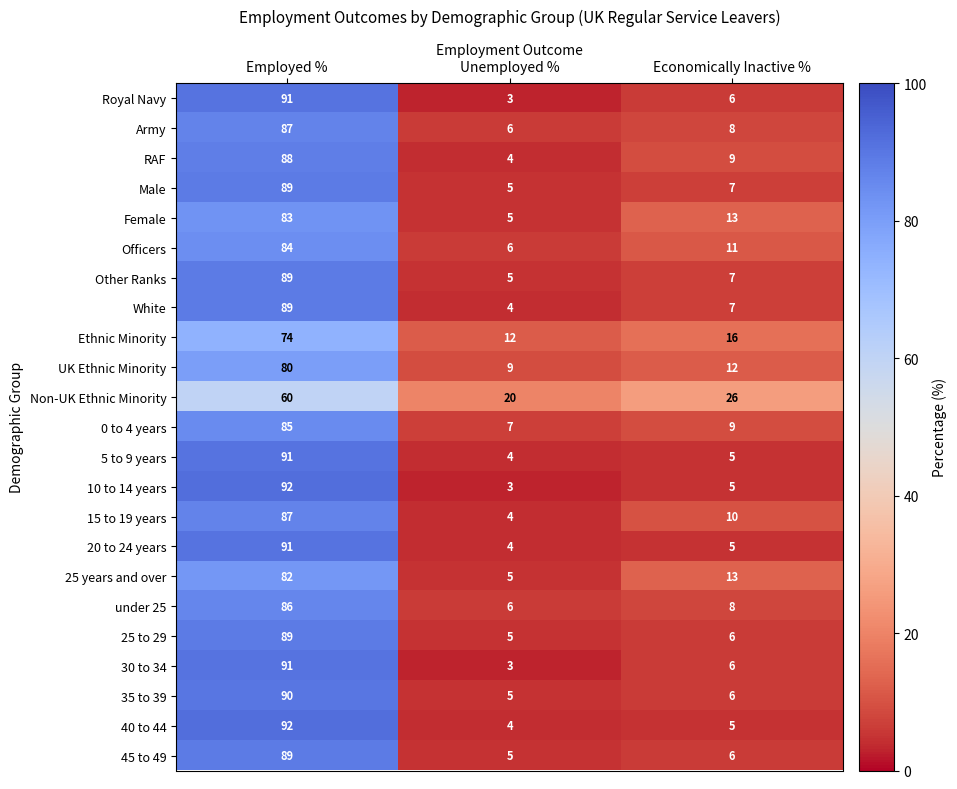

The value of under 25 at Employed % is 86. True or false?

True